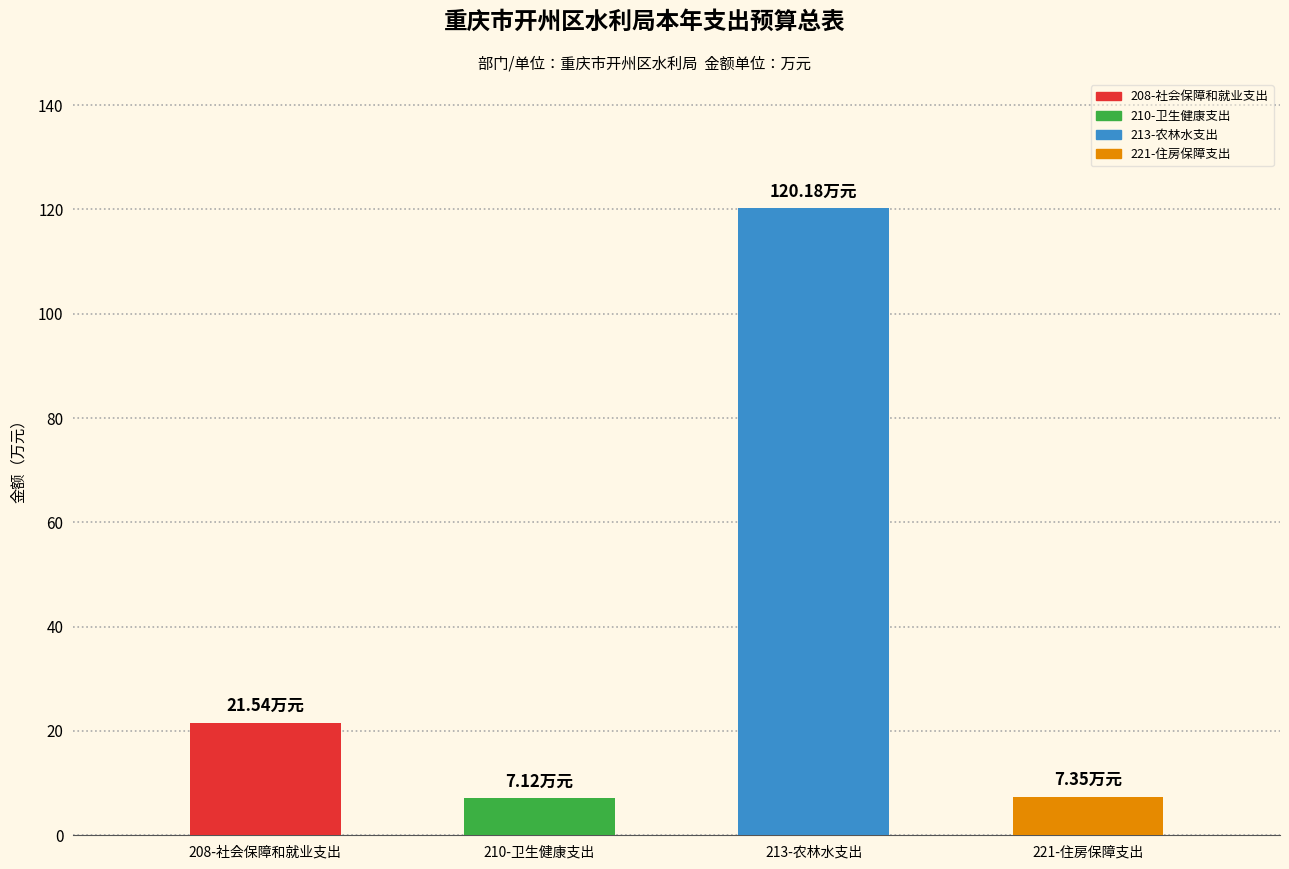

How many data points in 基本支出 are less than 21?

2